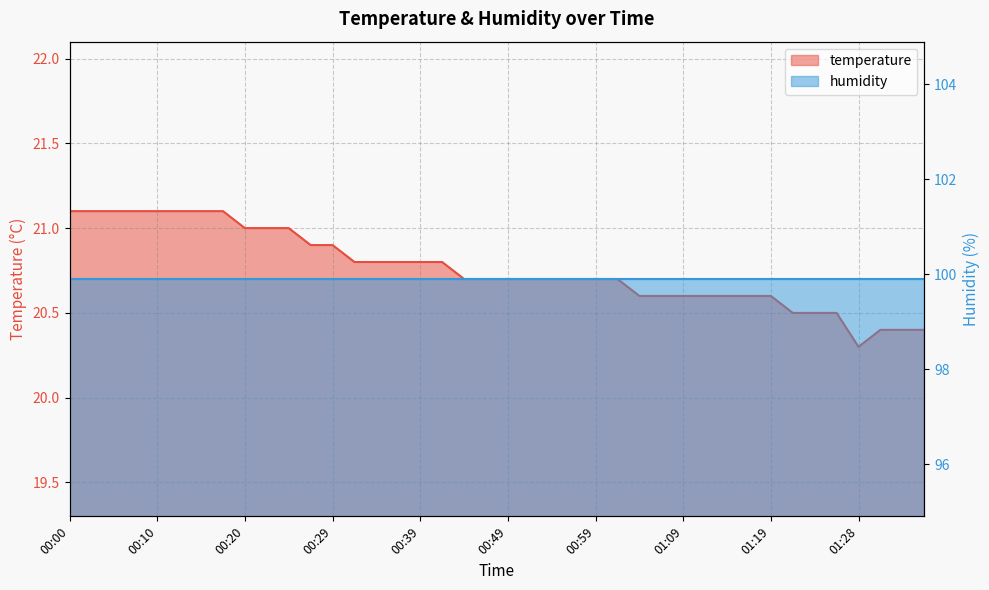

What is the approximate value at 00:02?

21.1